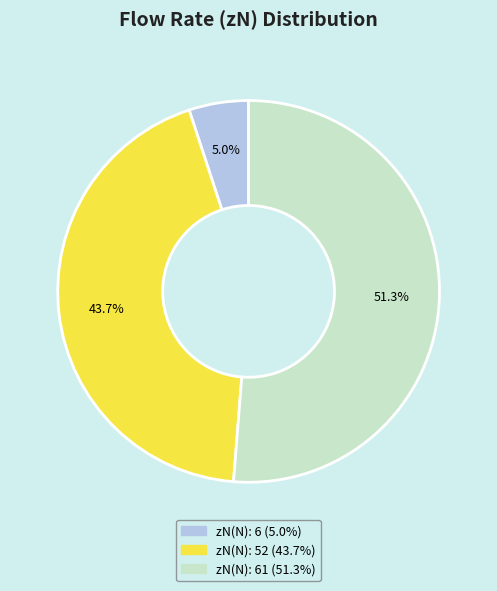

To the nearest percent, what is the average slice percentage?

33%